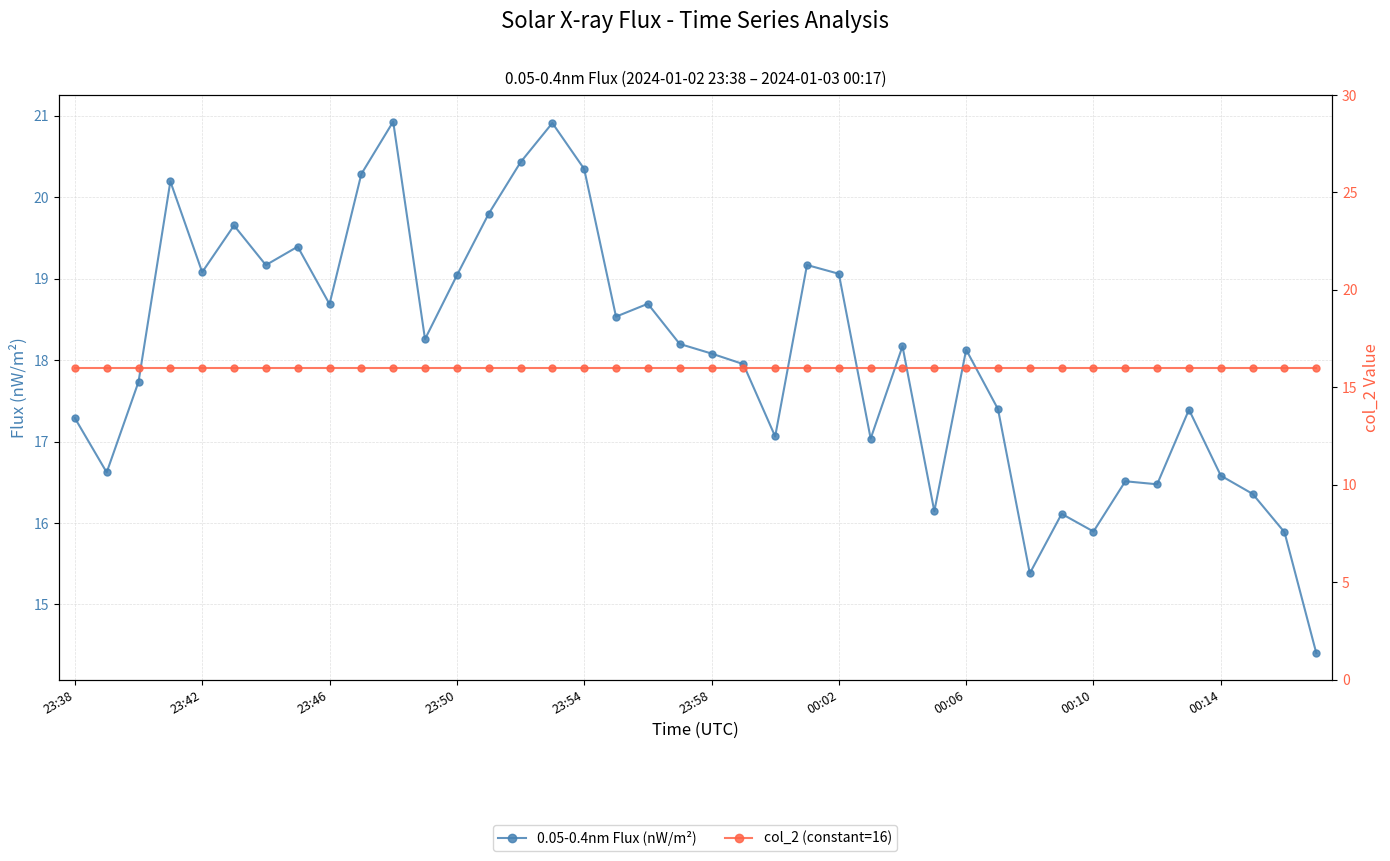

What are all the series names shown in the legend?

0.05-0.4nm Flux (nW/m²), col_2 (constant=16)